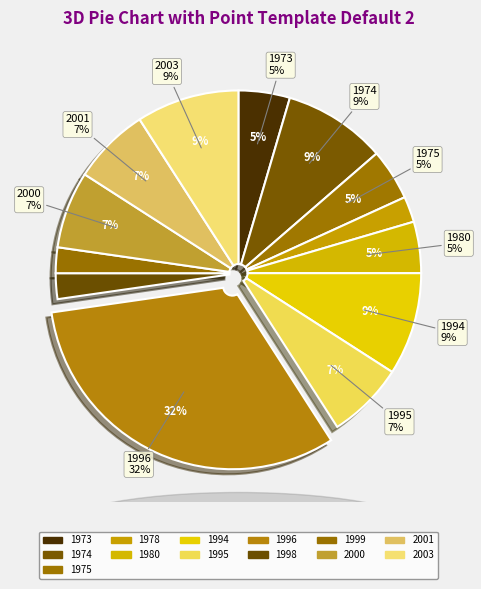

What percentage is the 1974 slice, to the nearest percent?

9%